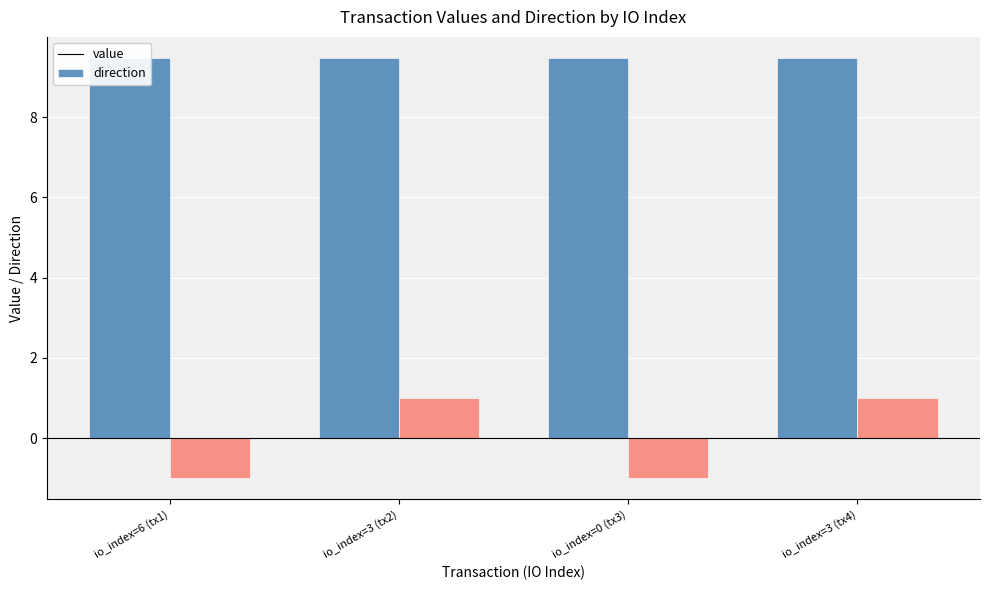

List the series in order of their peak value, lowest first.

direction, value